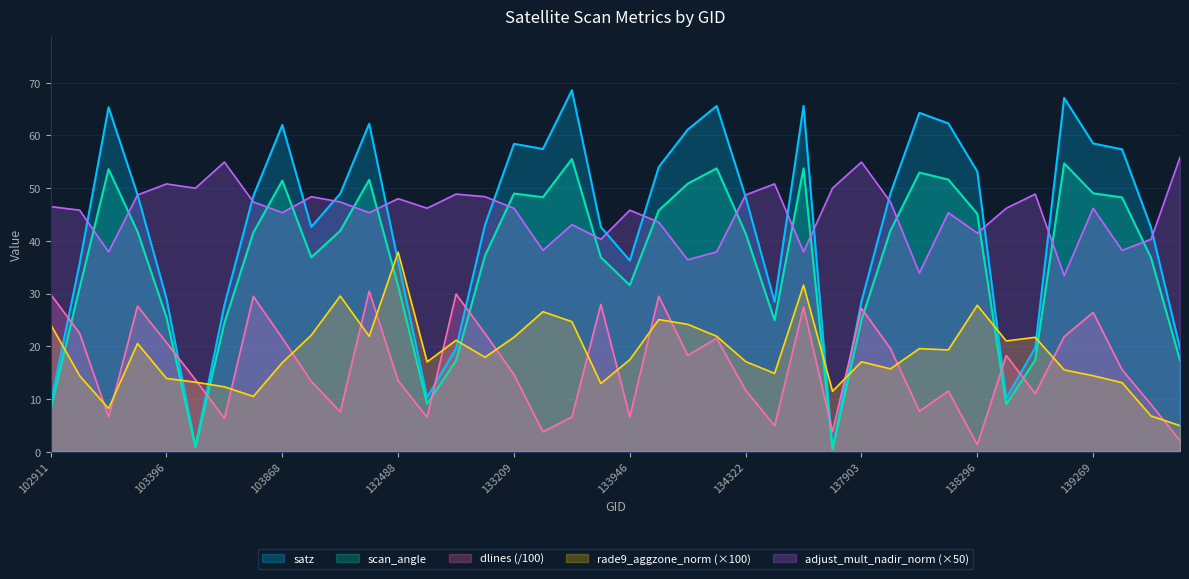

Between 102911 and 103278, which series saw the biggest shift?

satz